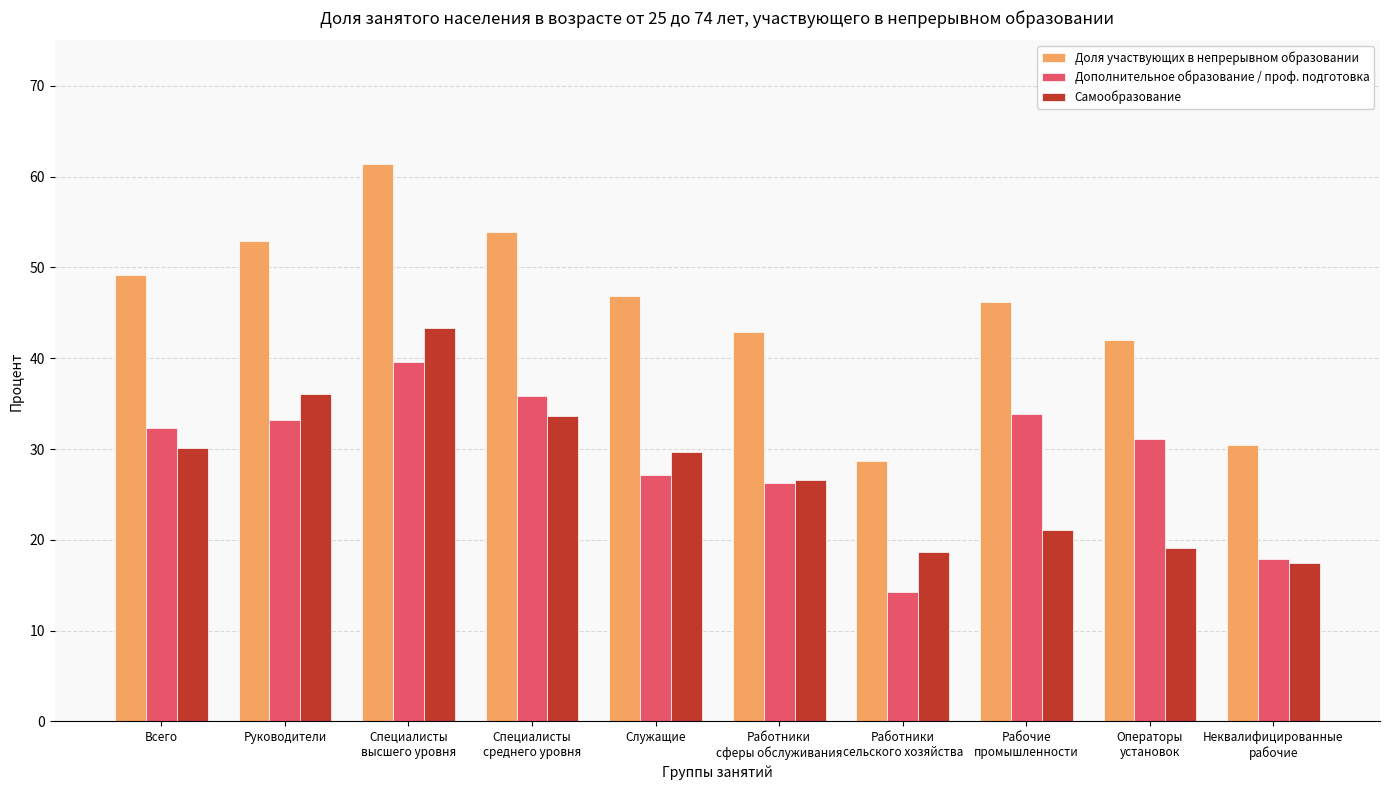

What is the maximum value shown in the chart?

61.4